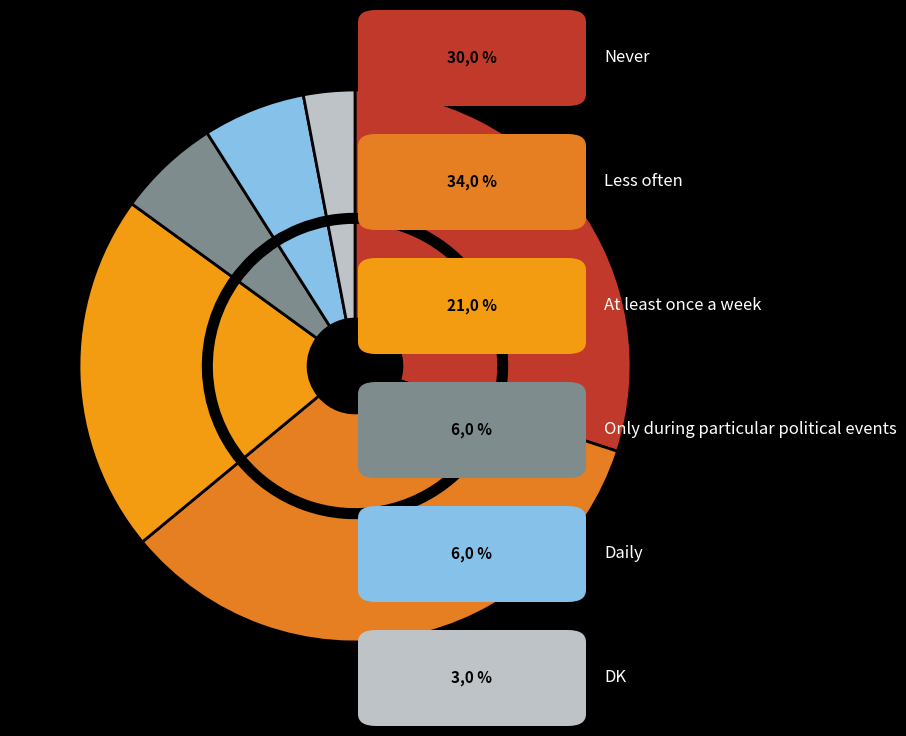

Do At least once a week and Only during particular political events together represent more than half of the pie?

No